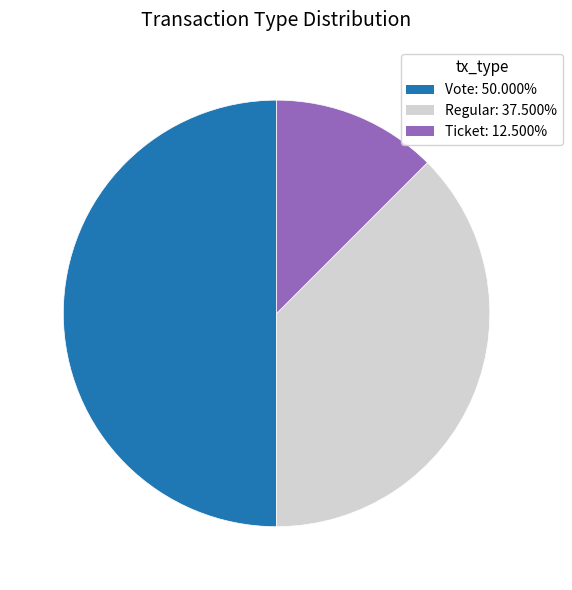

Which slice is the largest?

Vote